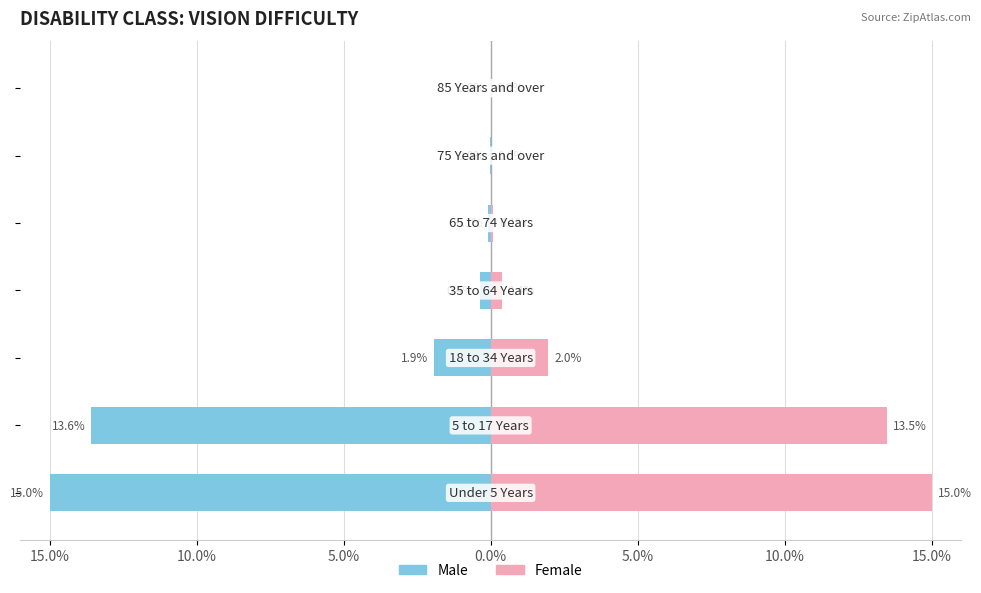

Which series has the largest total across all categories?

Female